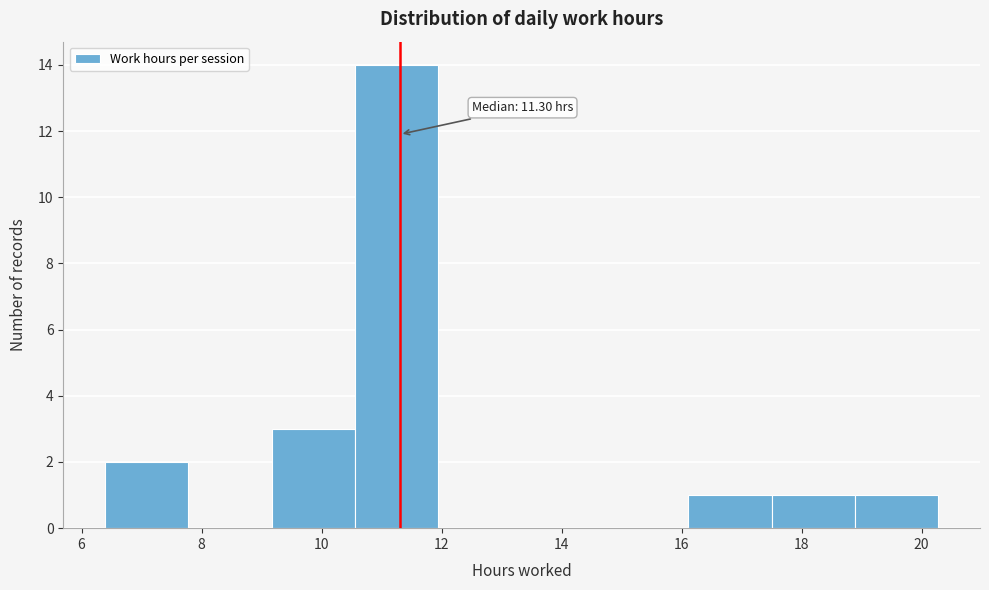

Which range on the x-axis has the tallest bar?

10.6 to 12.0